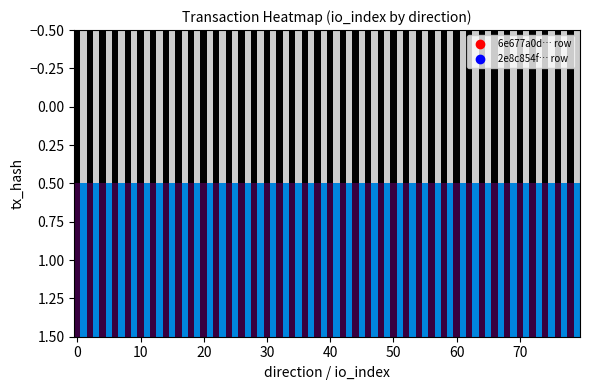

At how many categories does at least one series exceed 77?

1